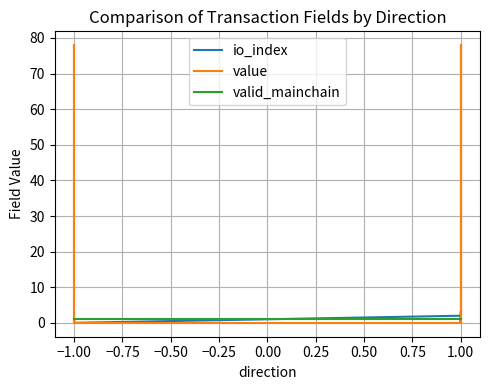

Rank the series by their maximum value, from lowest to highest.

valid_mainchain, io_index, value